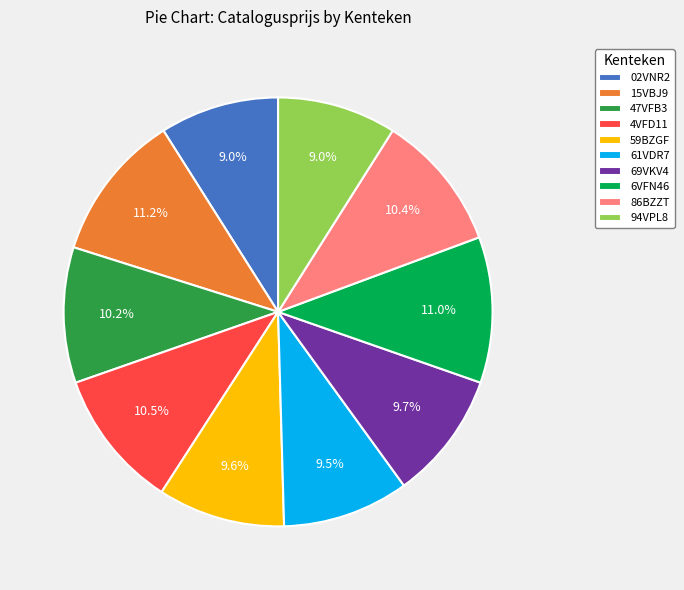

What is the total percentage of 6VFN46 and 02VNR2?

20.0%